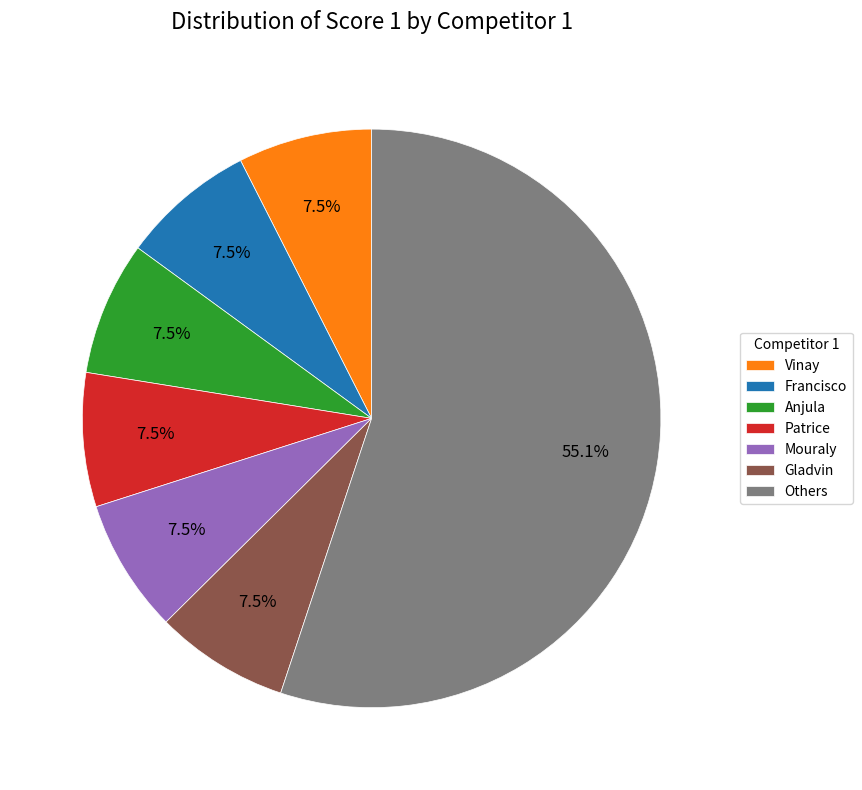

Approximately how many times larger is the value at Mouraly compared to Francisco?

1.0